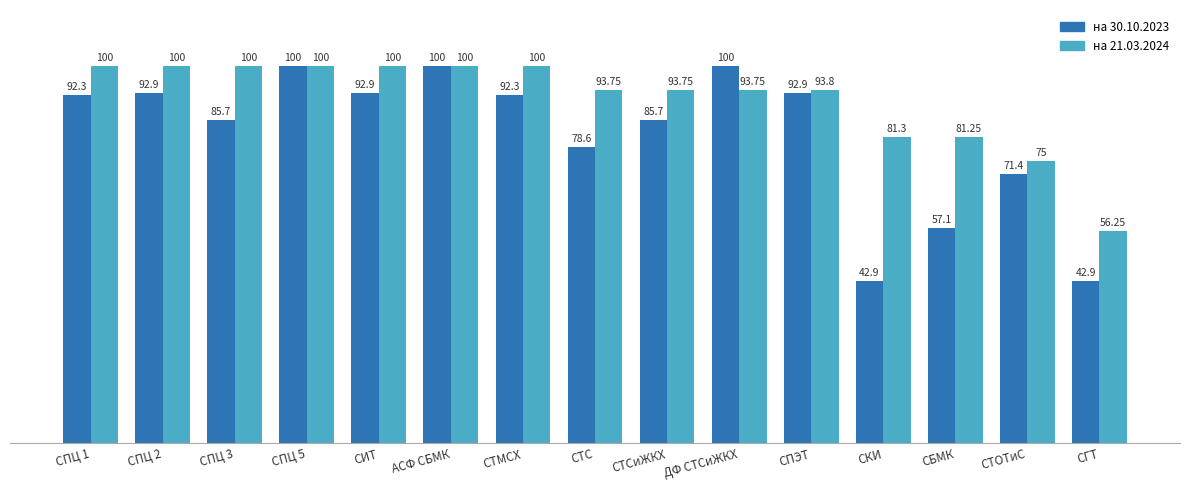

At СКИ, list the series in order from smallest to largest.

на 30.10.2023, на 21.03.2024